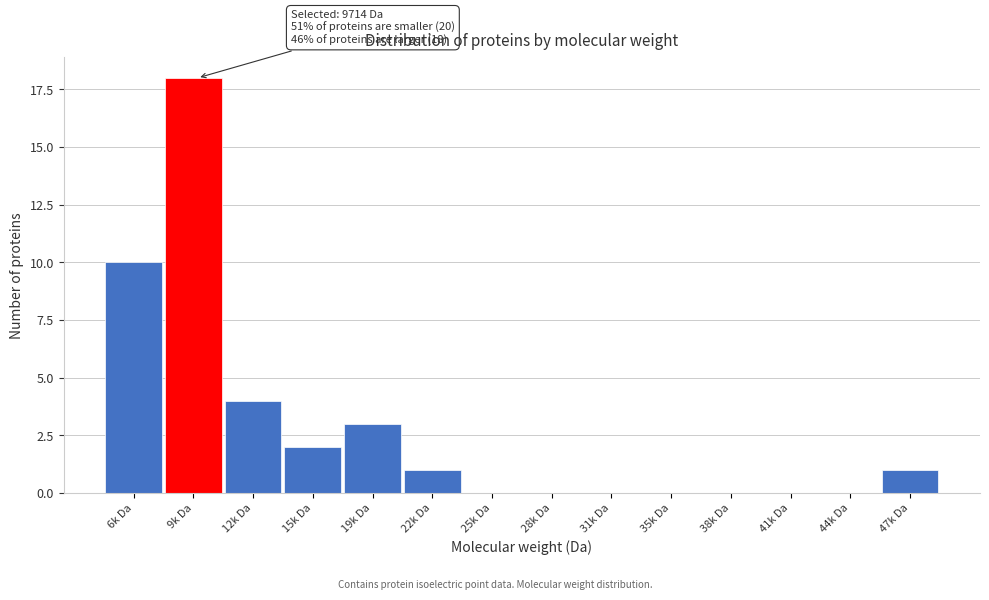

Reading left to right, what are all the values shown in this chart?

6k Da=10	9k Da=18	12k Da=4	15k Da=2	19k Da=3	22k Da=1	25k Da=0	28k Da=0	31k Da=0	35k Da=0	38k Da=0	41k Da=0	44k Da=0	47k Da=1